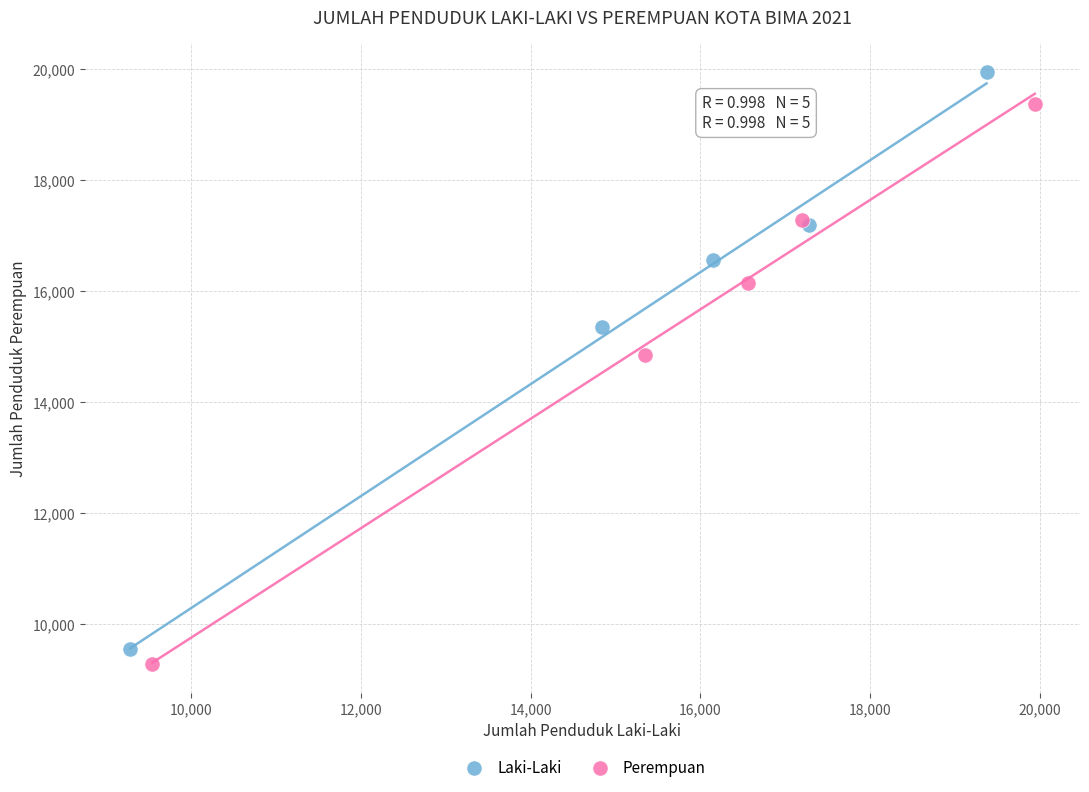

Which series contains the highest Y value?

Laki-Laki